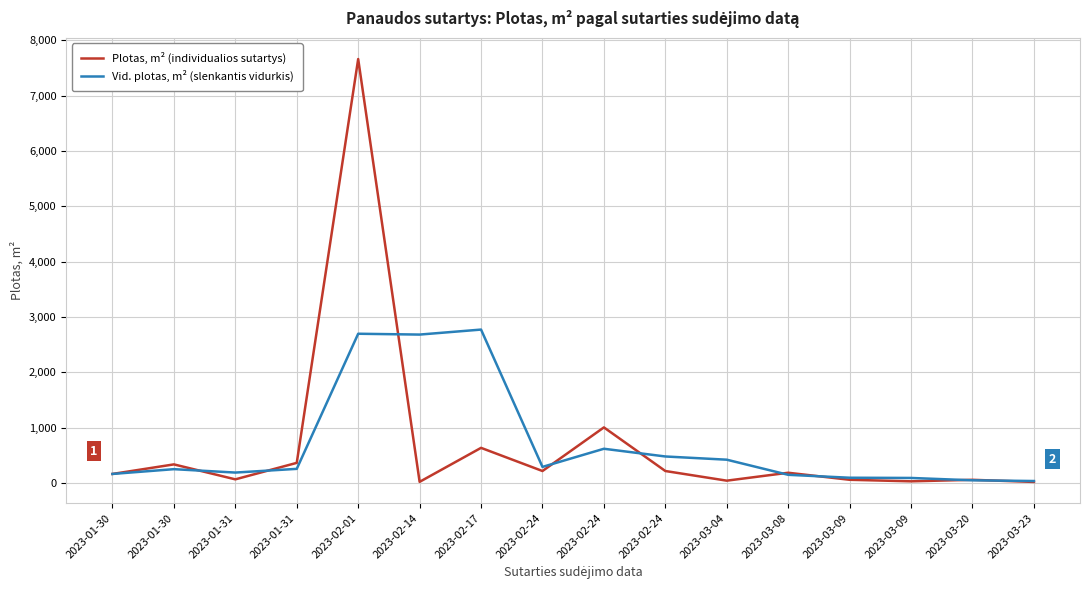

Where is the first local minimum for Plotas, m² (individualios sutartys)?

2023-01-31